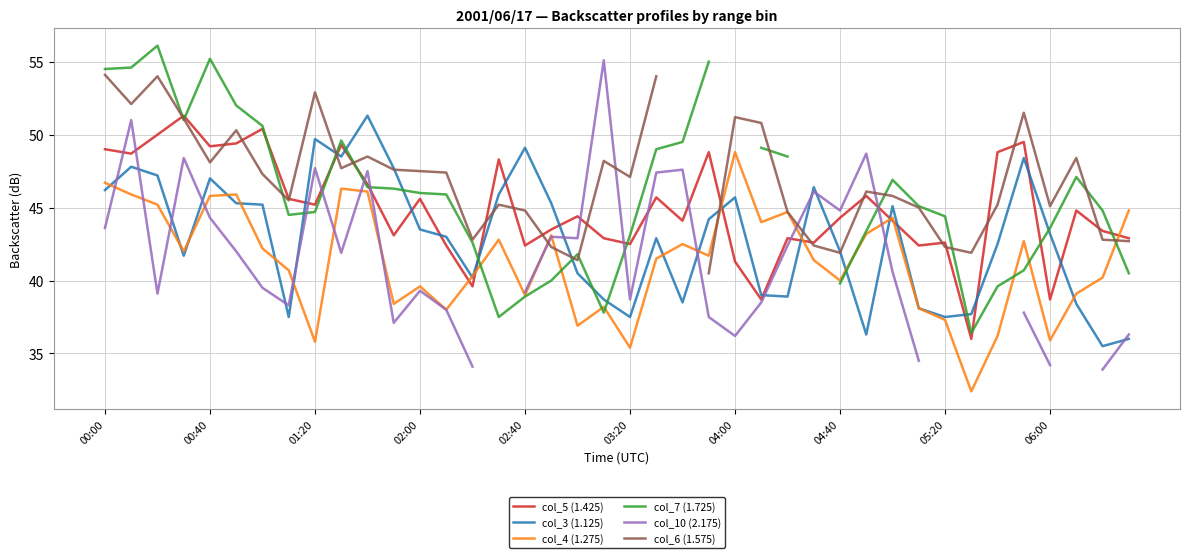

The col_4 (1.275) series shows 25.3 at 02:00. True or false?

False